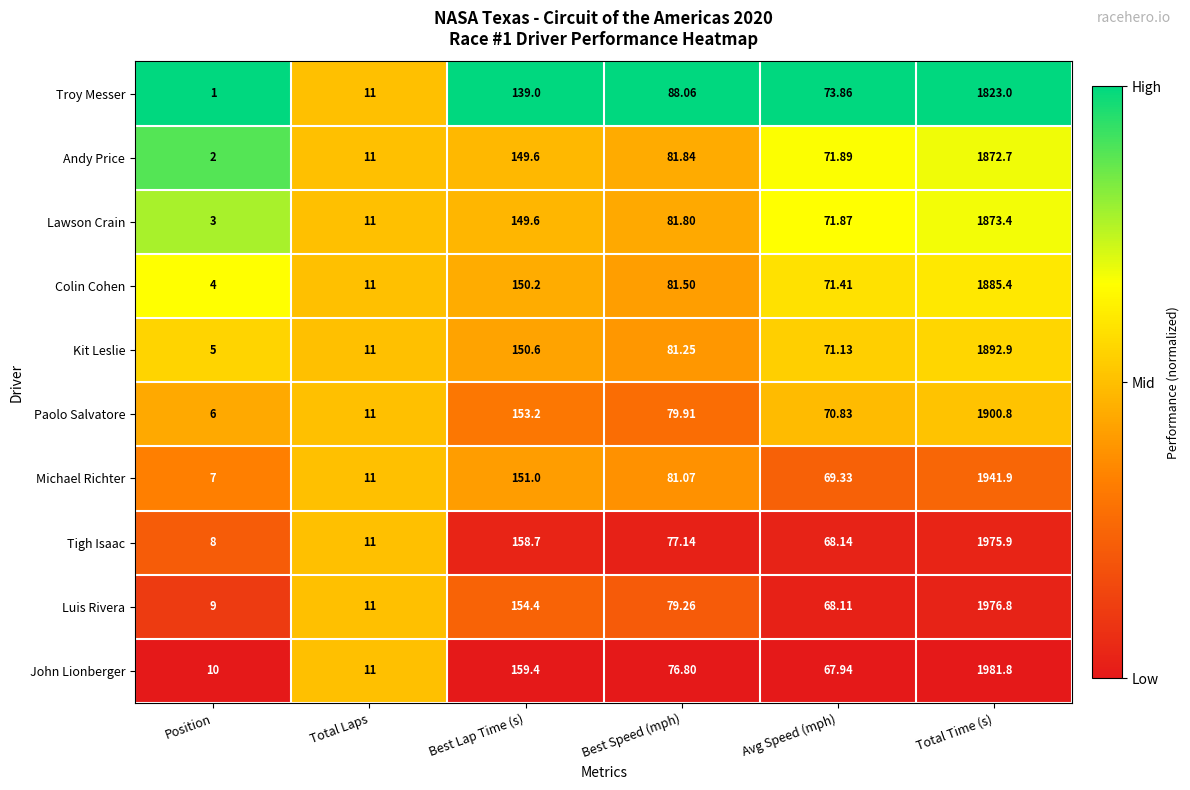

Which series has the largest total across all categories?

John Lionberger